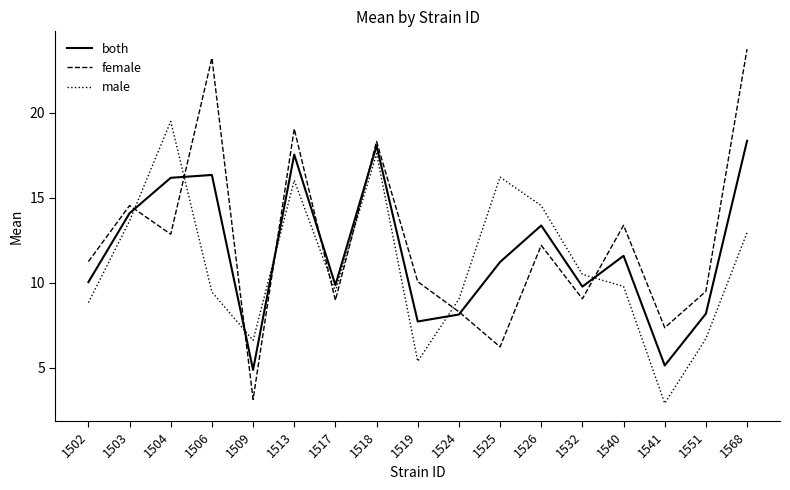

True or false: both and female intersect in this chart.

True